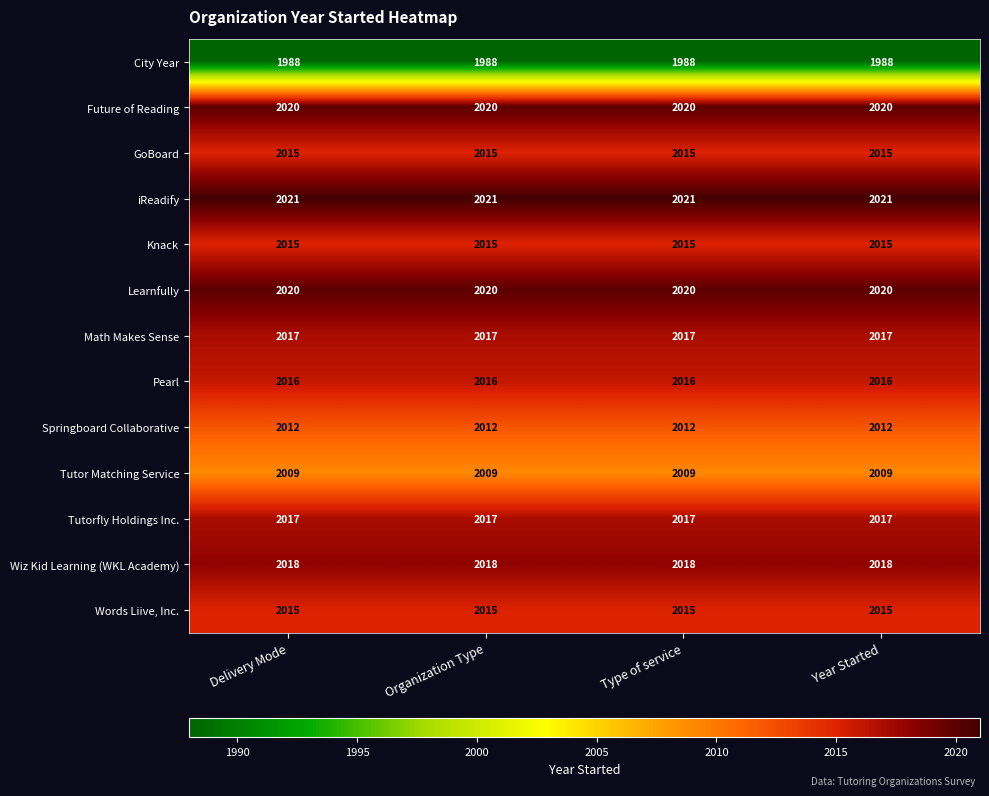

What is the spread (max minus min) of values at Delivery Mode?

33